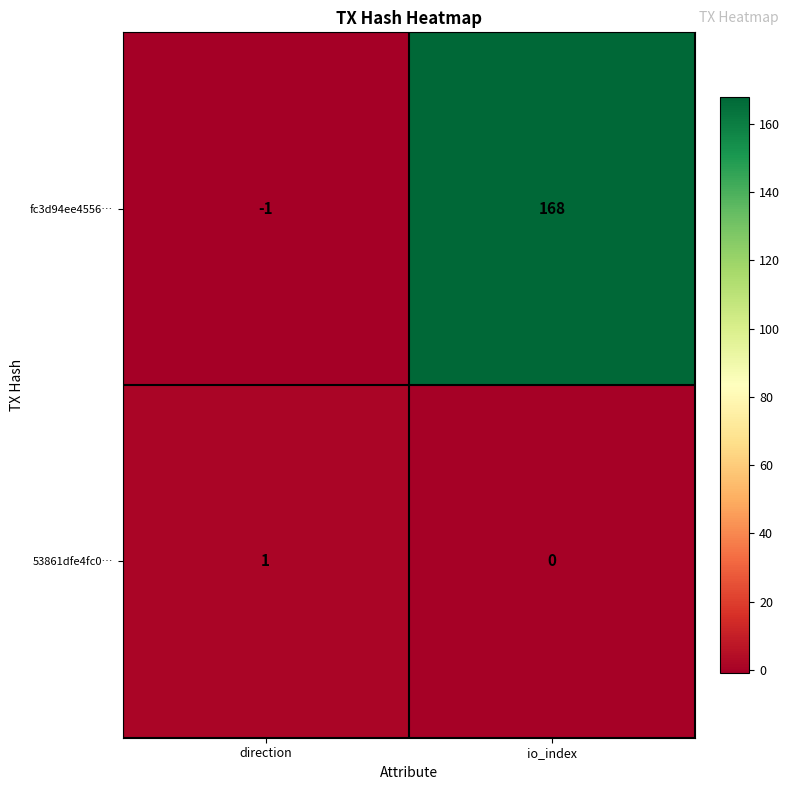

Is it true that 53861dfe4fc0… equals 0 at io_index?

True